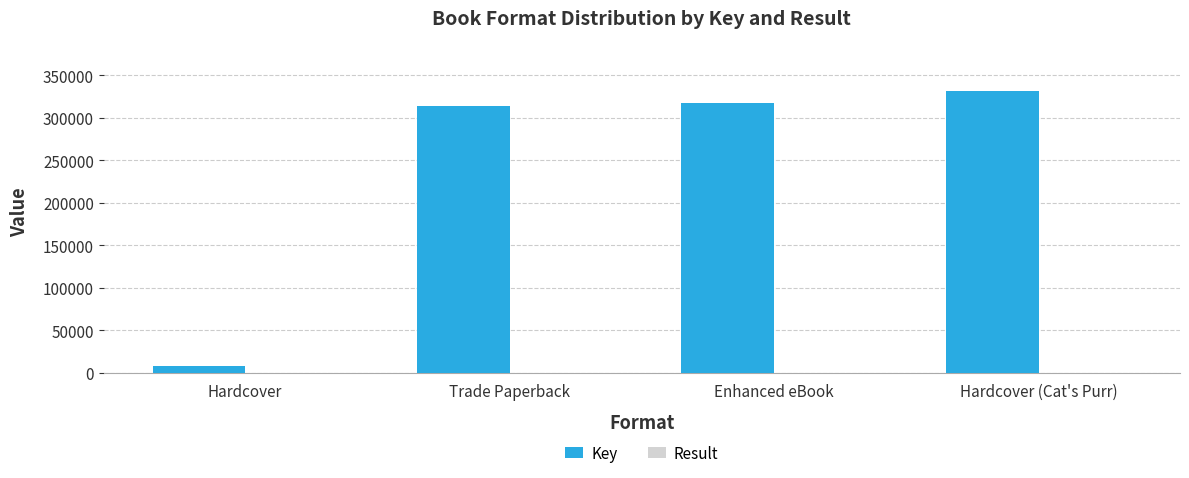

What is the sum of all Key values?

970636